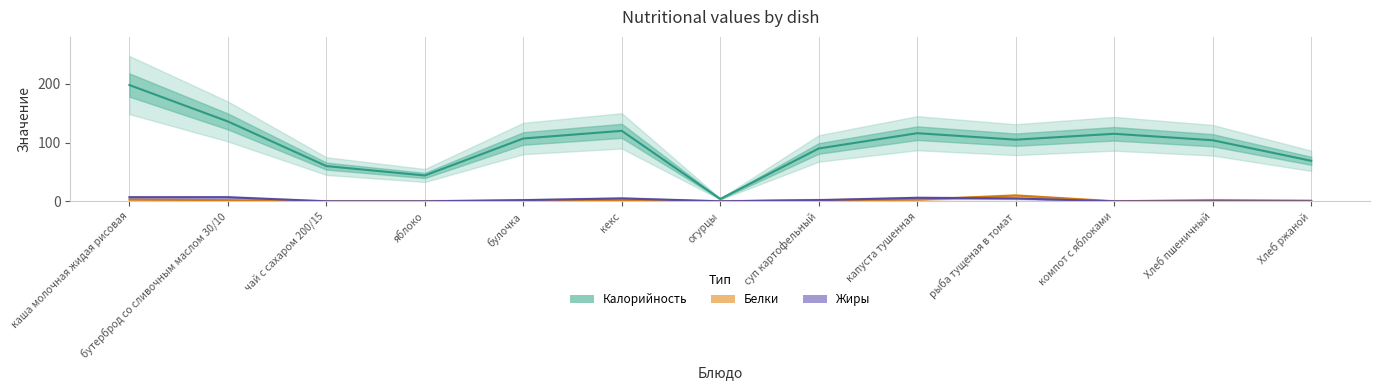

Is it true that Калорийность equals 4 at огурцы?

True